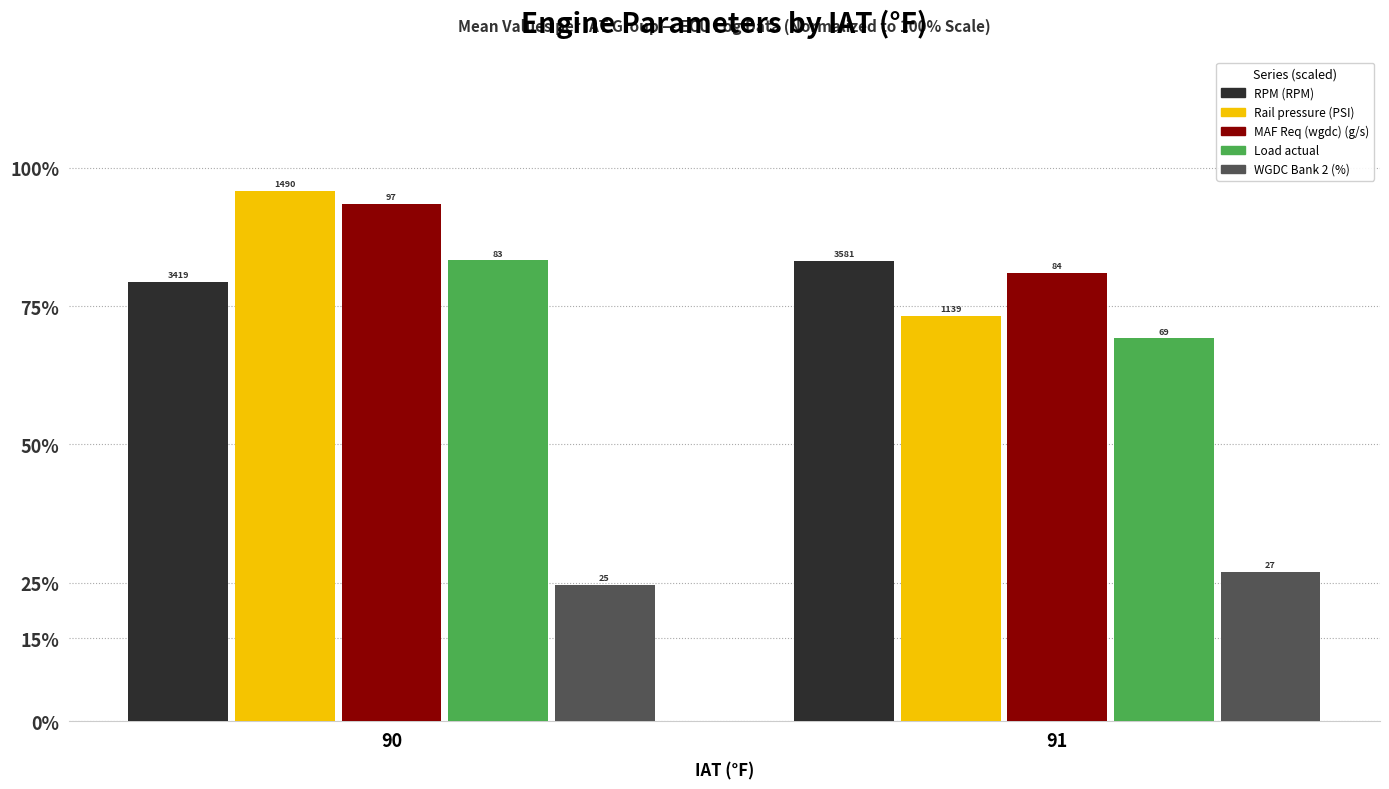

What are all the series names shown in the legend?

RPM (RPM), Rail pressure (PSI), MAF Req (wgdc) (g/s), Load actual, WGDC Bank 2 (%)